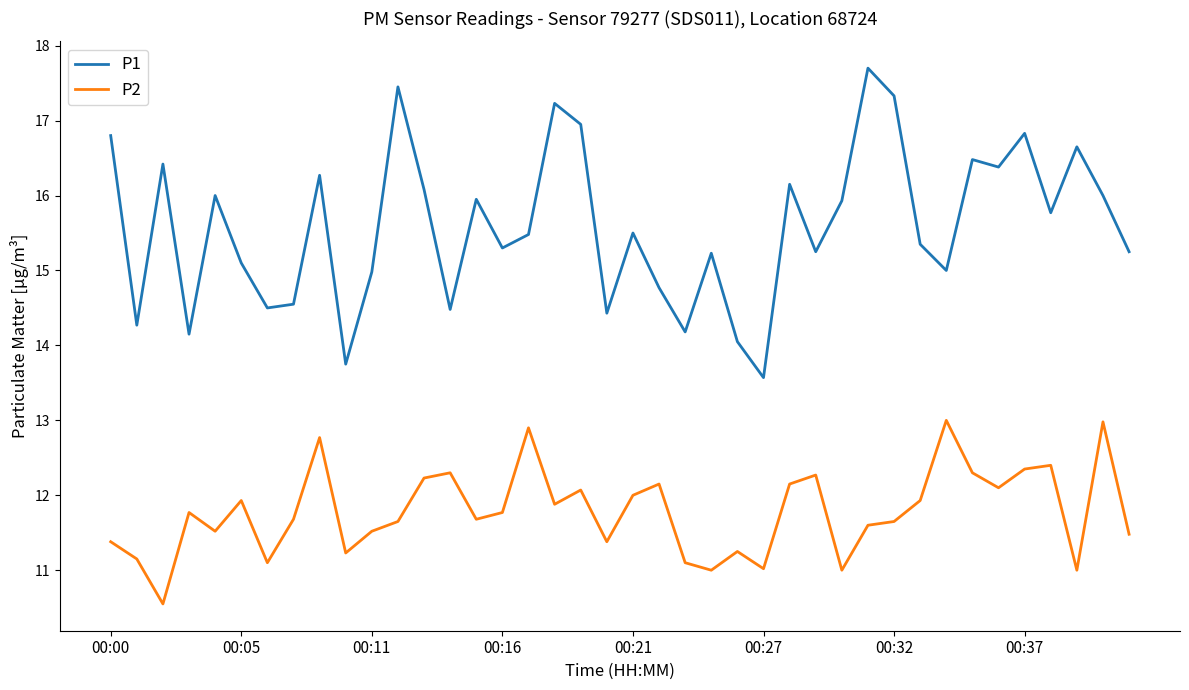

What is the minimum value for P2?

10.6